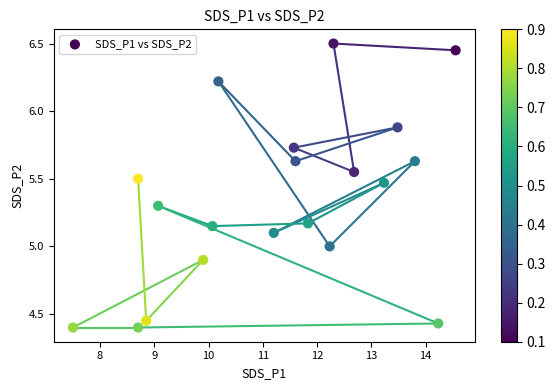

What is the range of X values (max minus min)?

7.1